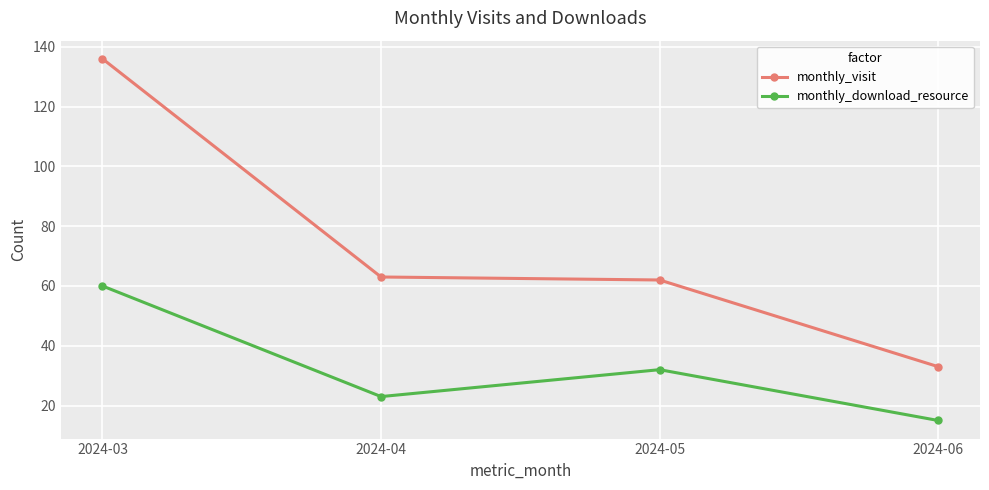

What is the greatest value displayed?

136